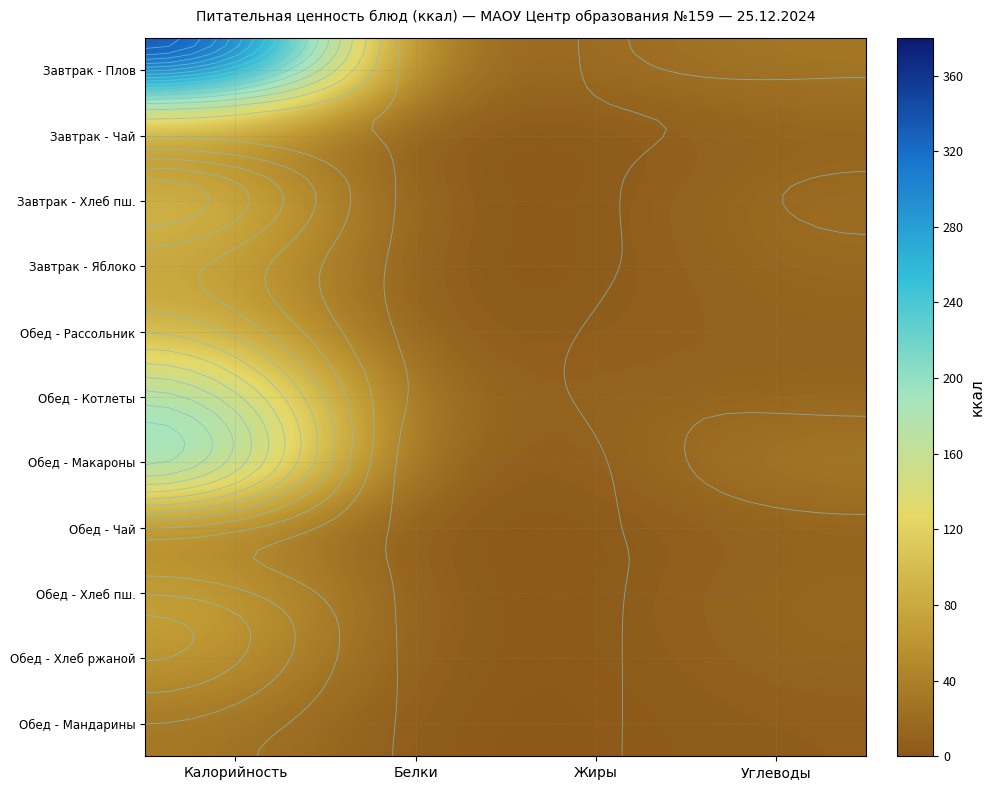

At which category is the sum across all series the highest?

Калорийность